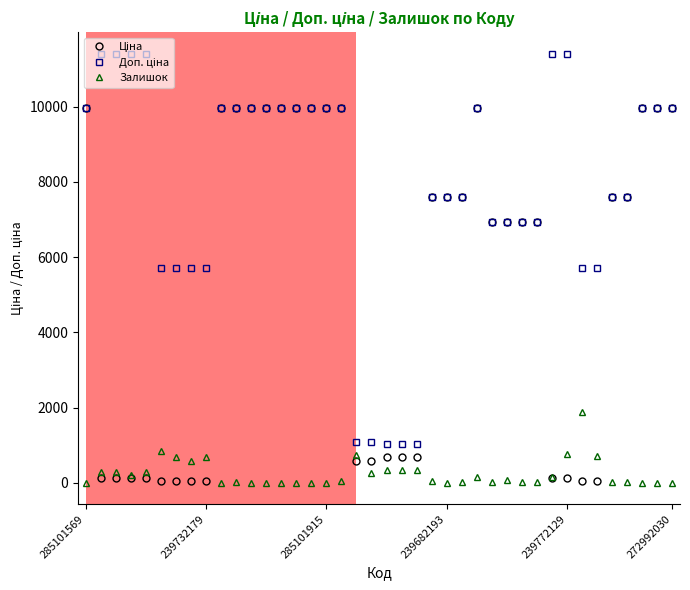

What is the maximum value shown in the chart?

11410.0